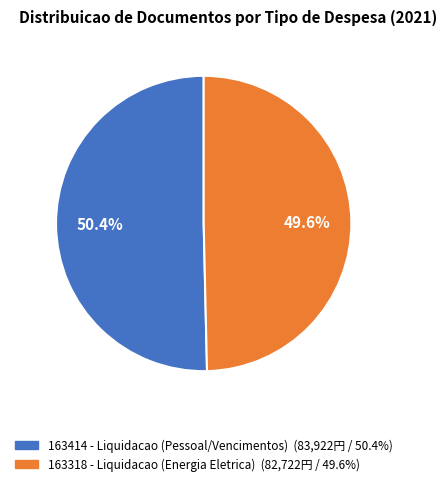

Count the number of slices in the pie.

2